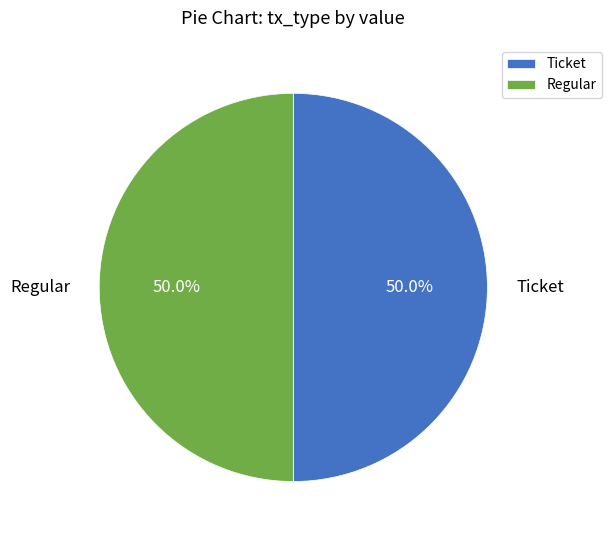

What is the ratio of the value at Regular to the value at Ticket?

1.0